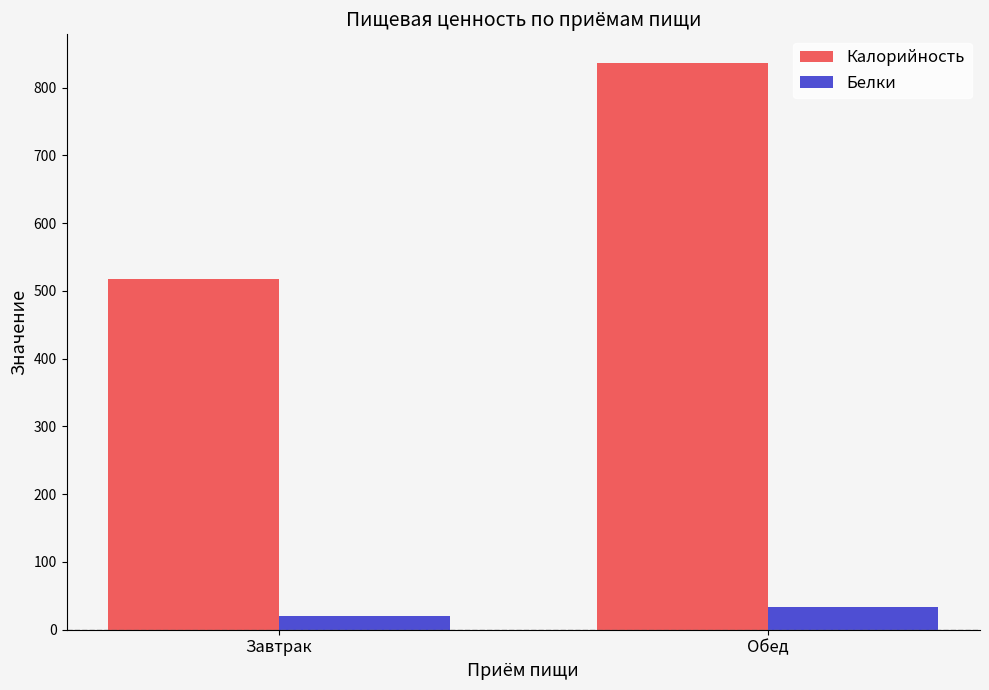

What is the minimum value shown in the chart?

20.7